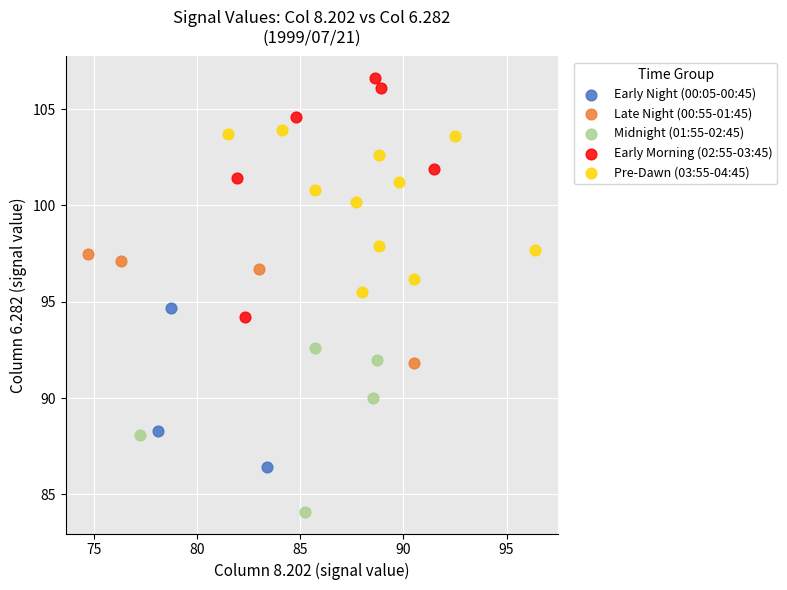

Which series reaches the maximum Y coordinate?

Early Morning (02:55-03:45)